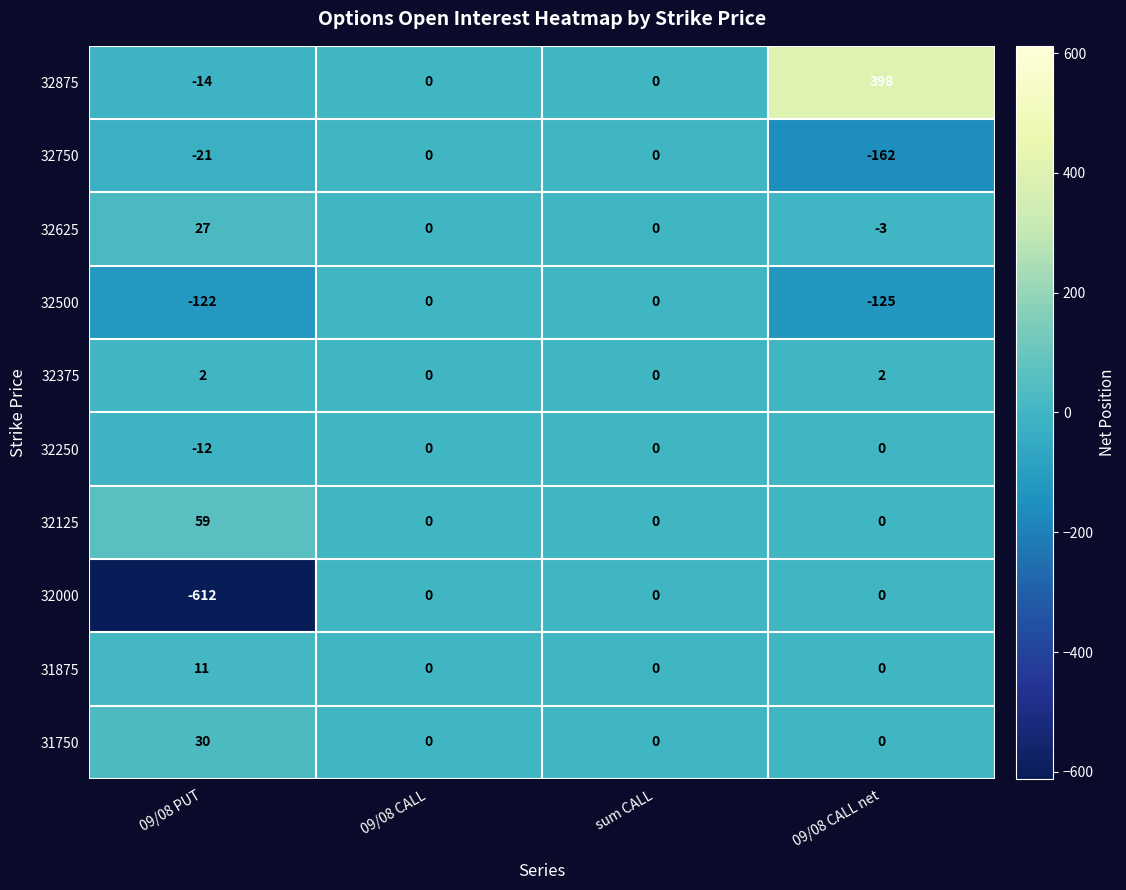

Is the value of 32750 at 09/08 CALL greater than the value of 32250 at 09/08 PUT?

Yes